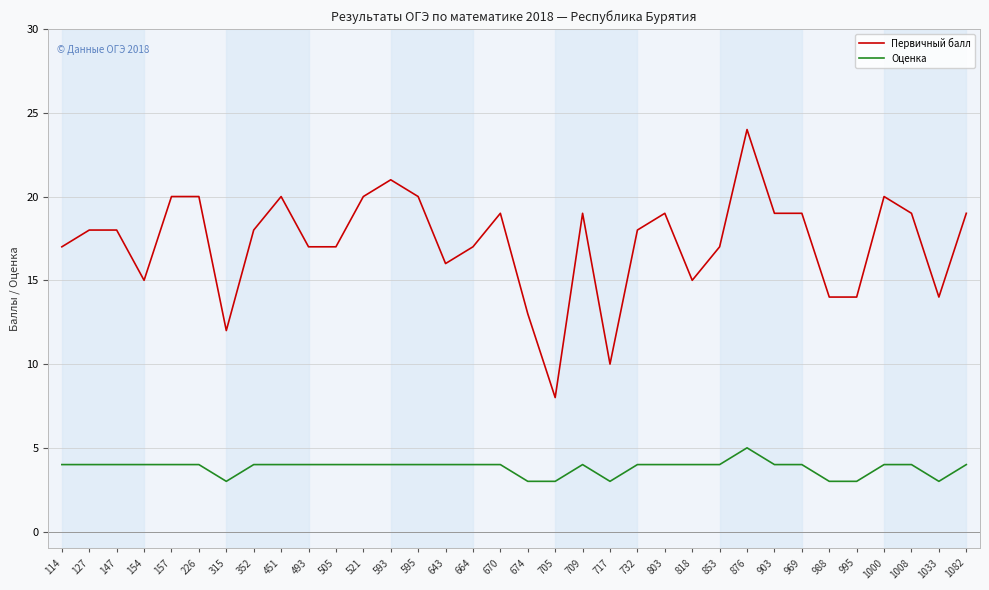

What is the sum of all Первичный балл values?

586